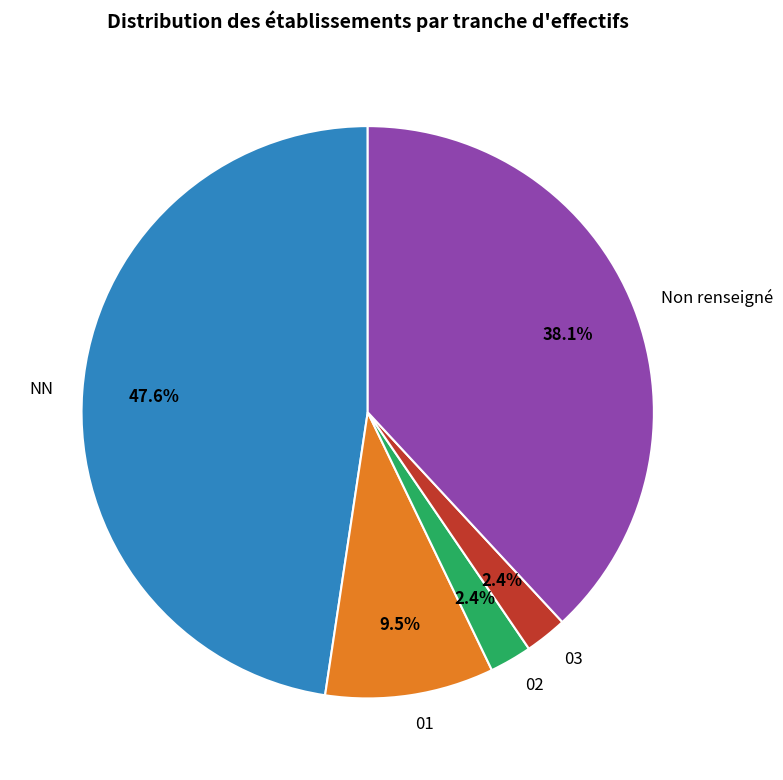

How many slices are in this pie chart?

5